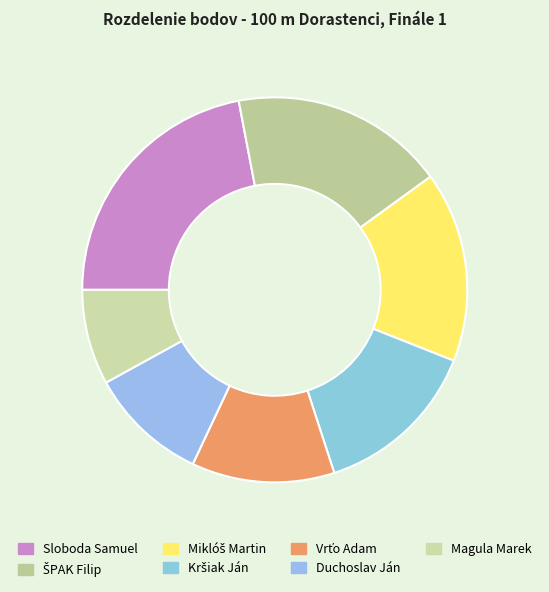

Is there any slice that represents more than half of the pie?

No